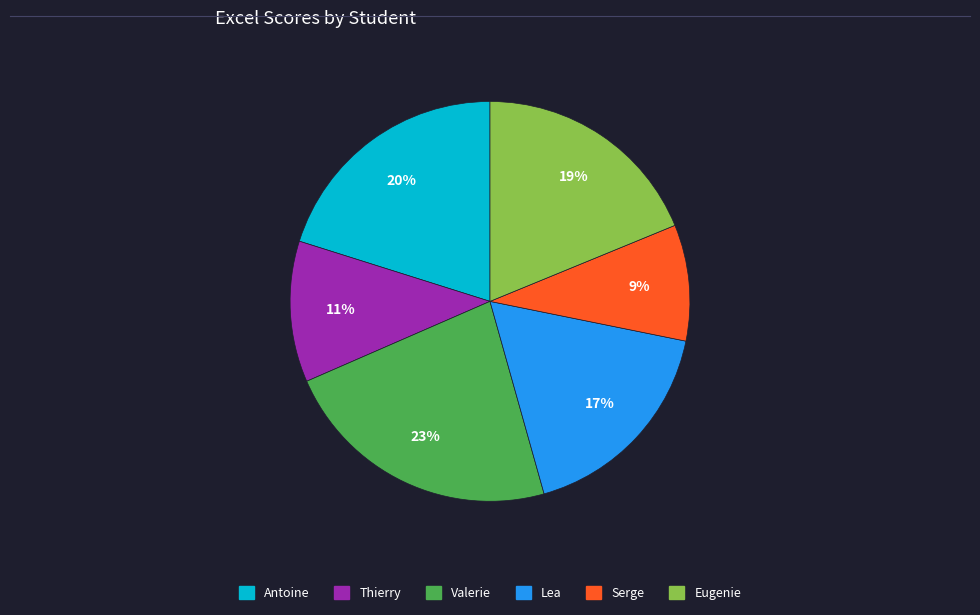

To the nearest percent, what portion does Valerie represent?

23%